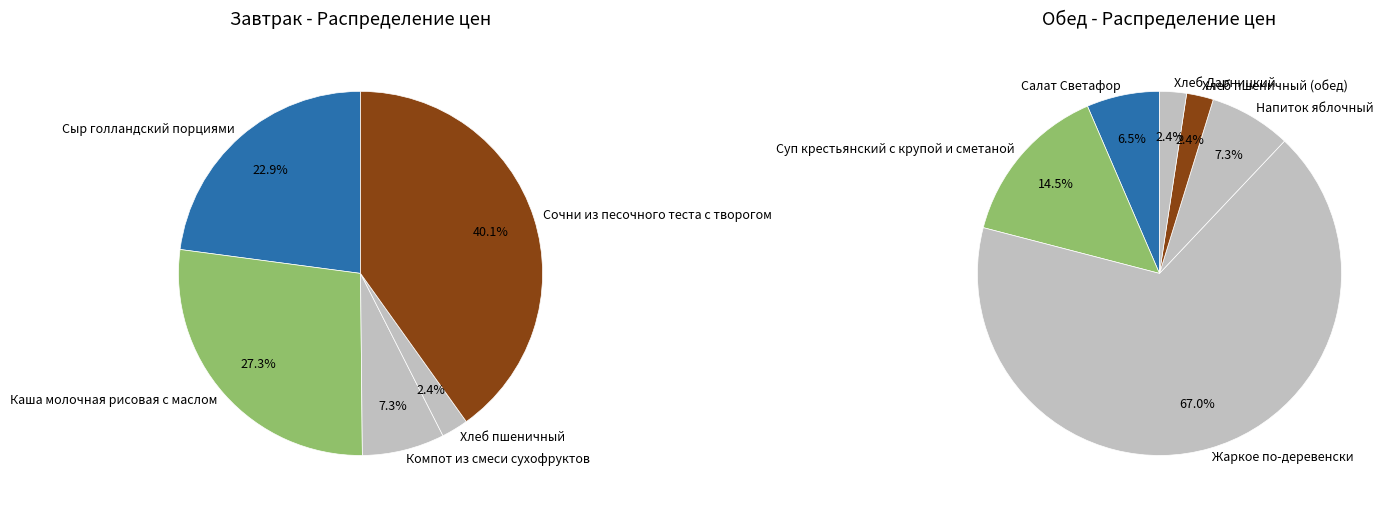

Does any single category account for the majority?

No